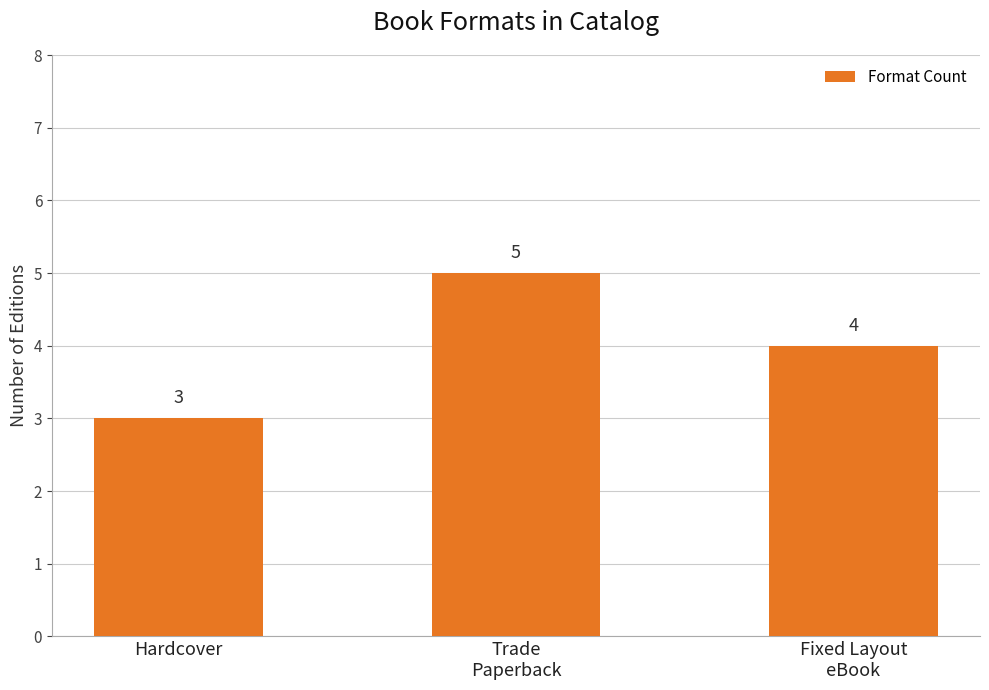

Does the chart contain any negative values?

No